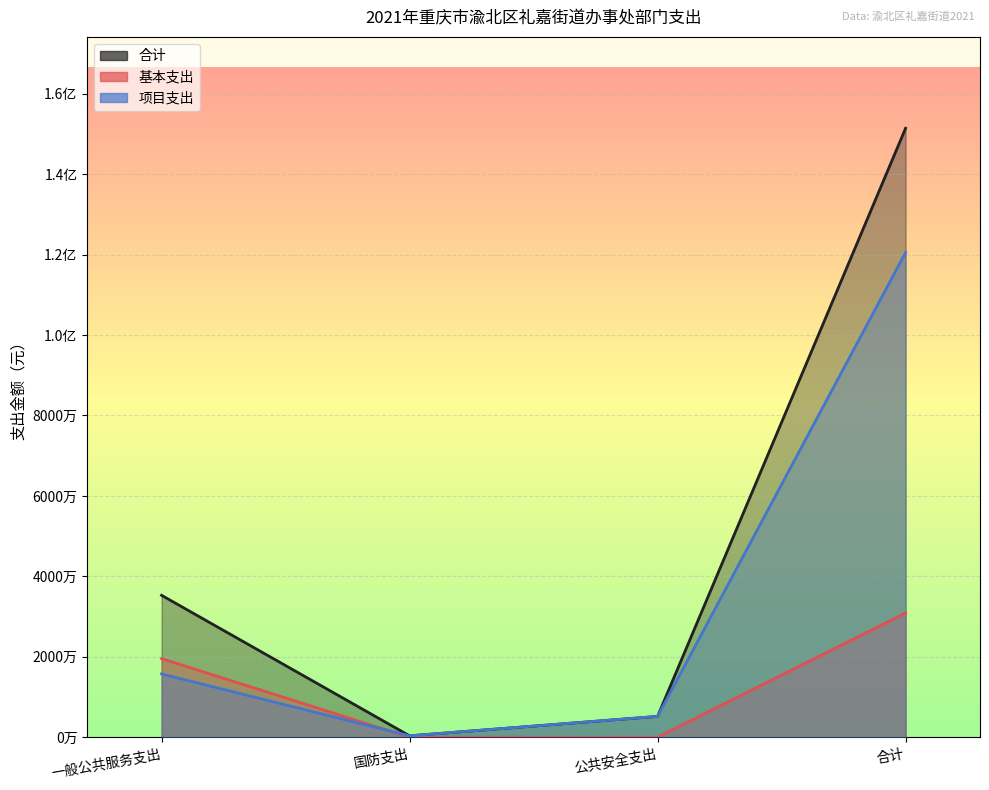

Which category has the lowest value in the 合计 series?

国防支出